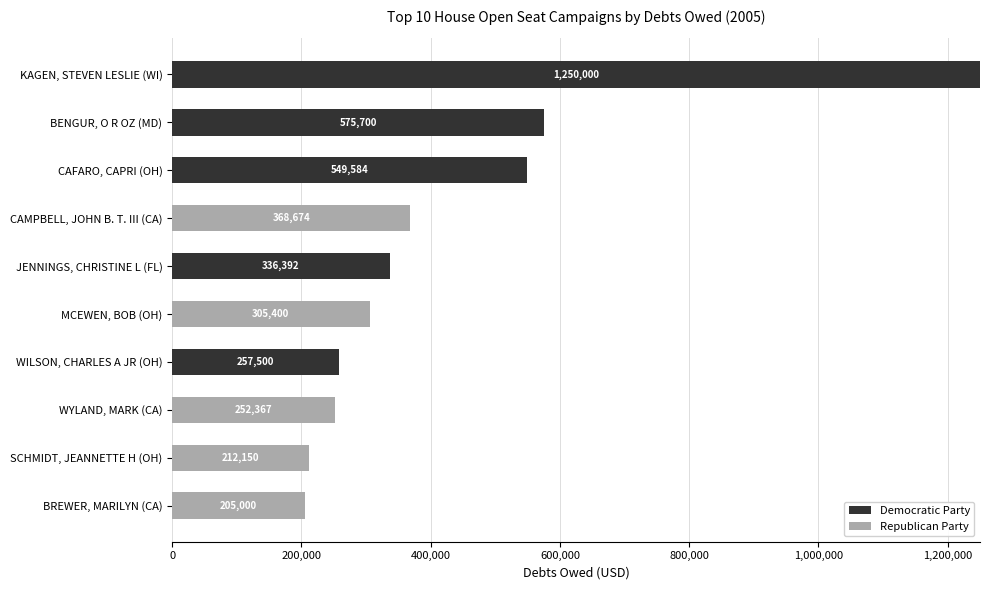

What is the total value across all series at WILSON, CHARLES A JR (OH)?

257500.0